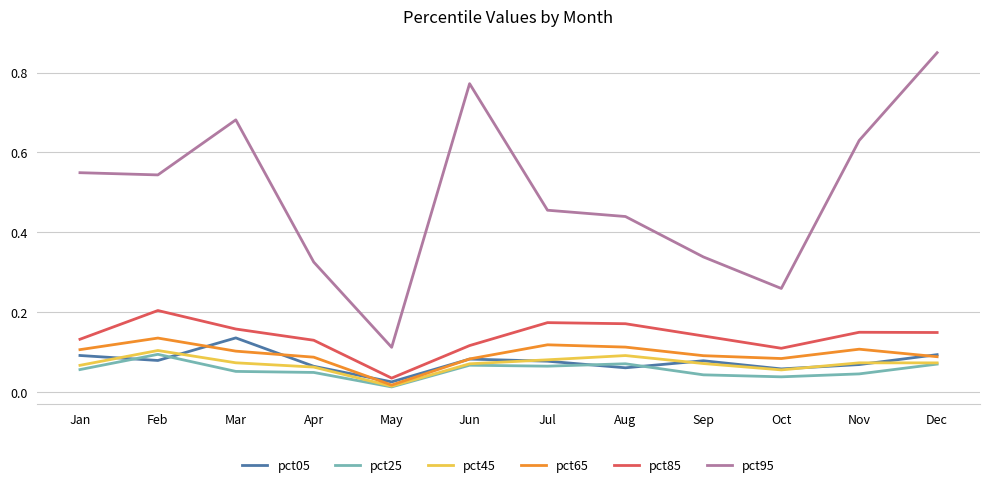

Is the value of pct05 at Apr greater than the value of pct95 at Sep?

No